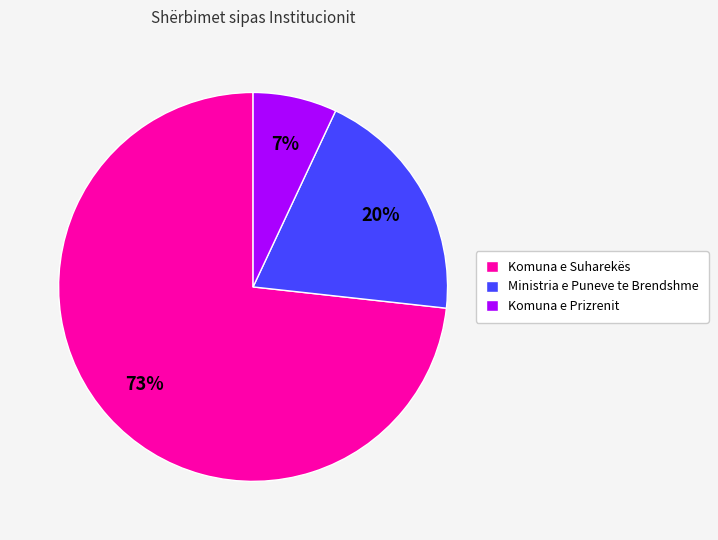

How many slices are in this pie chart?

3